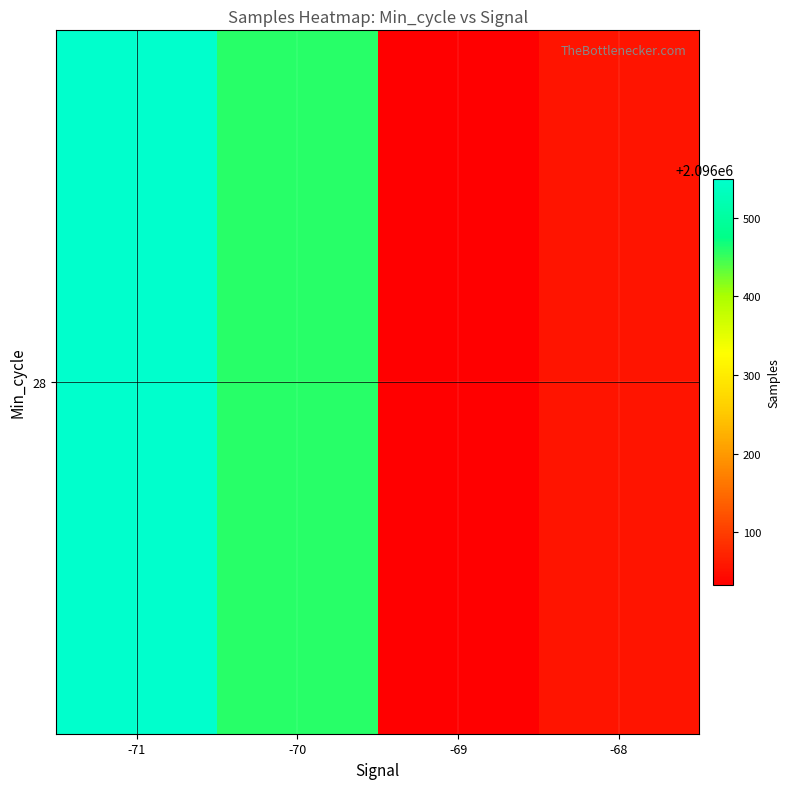

Is it true that the value at -70 is 2987400.7?

False